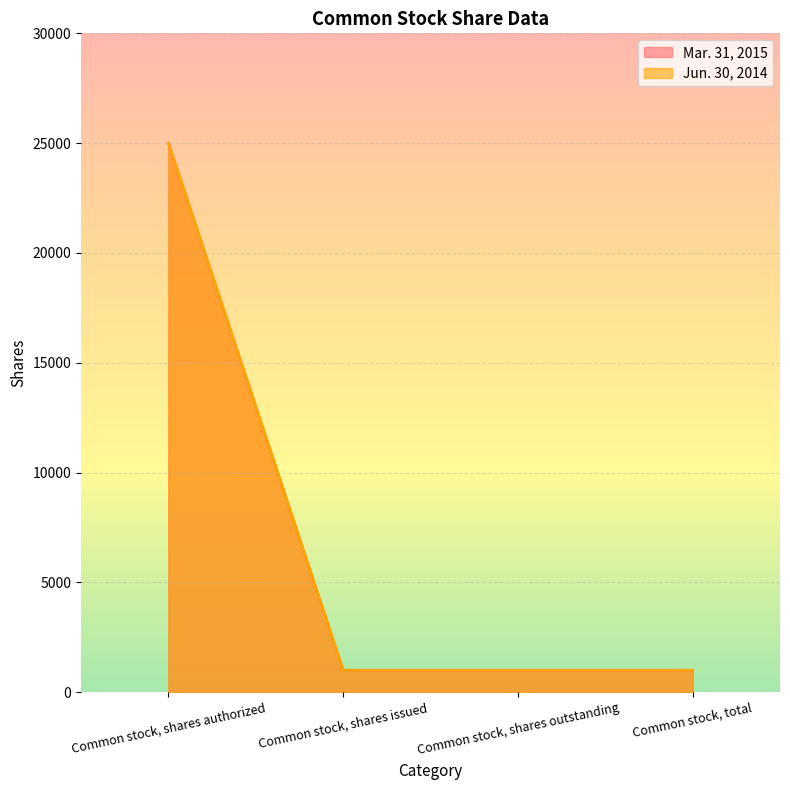

Reading left to right, list all the values displayed in this chart.

Mar. 31, 2015: 25000	1000	1000	1000
Jun. 30, 2014: 25000	1000	1000	1000